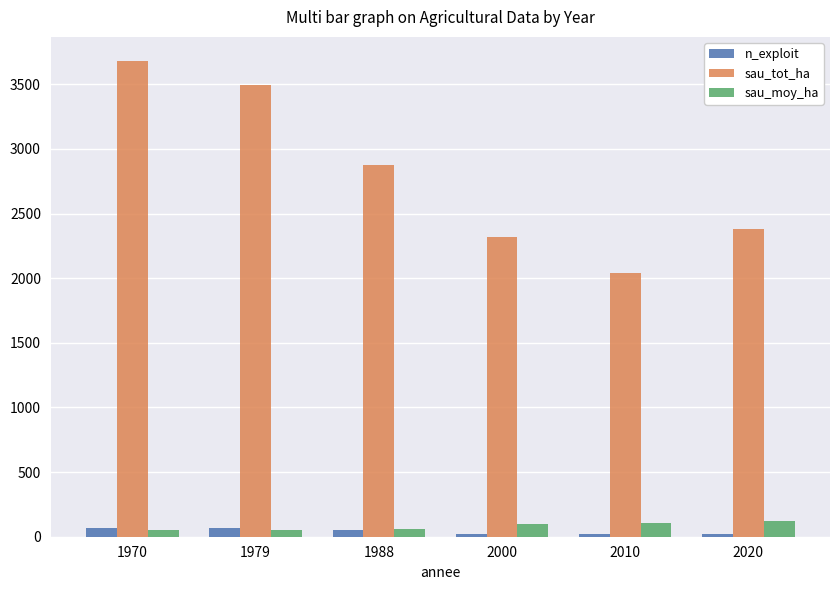

Rank the series at 2000 from highest to lowest value.

sau_tot_ha, sau_moy_ha, n_exploit